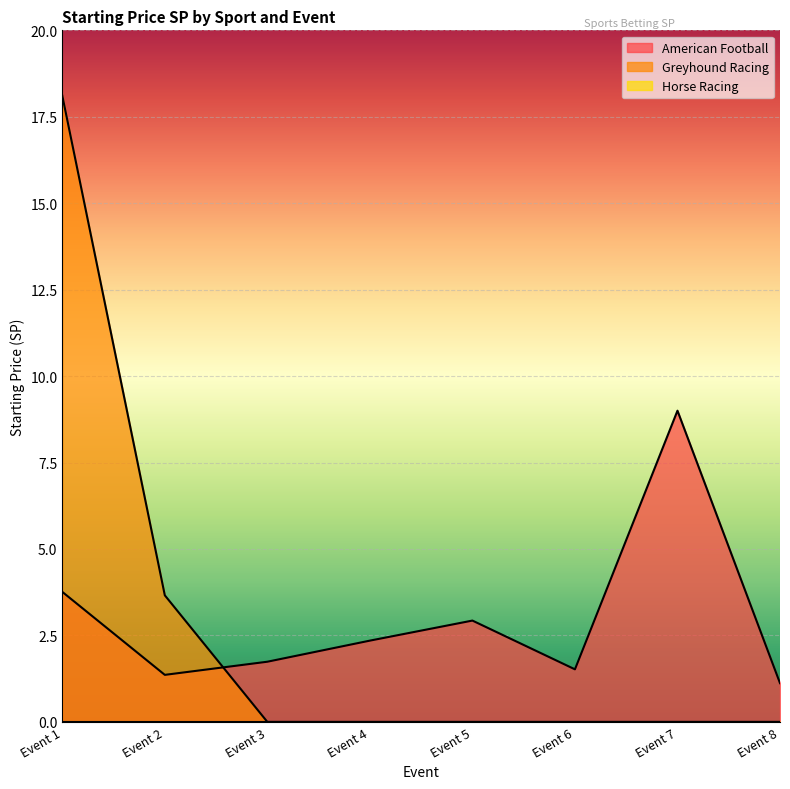

At which category is the sum across all series the highest?

Event 1